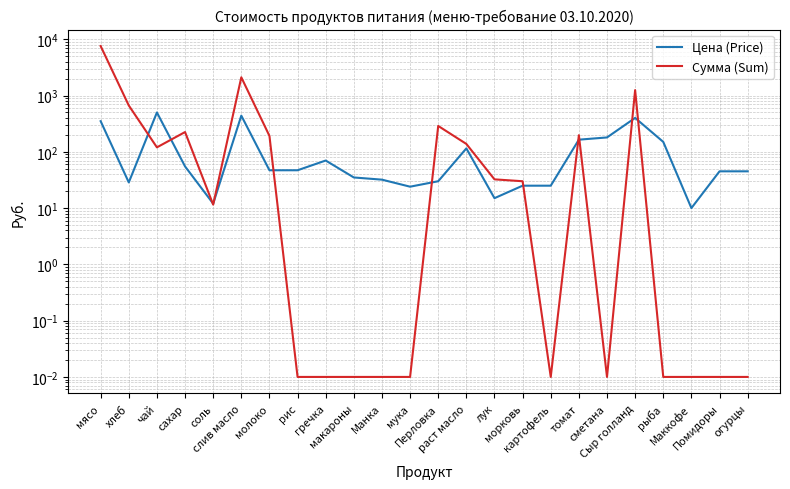

What is the difference between the maximum and minimum values in the Цена (Price) series?

490.0